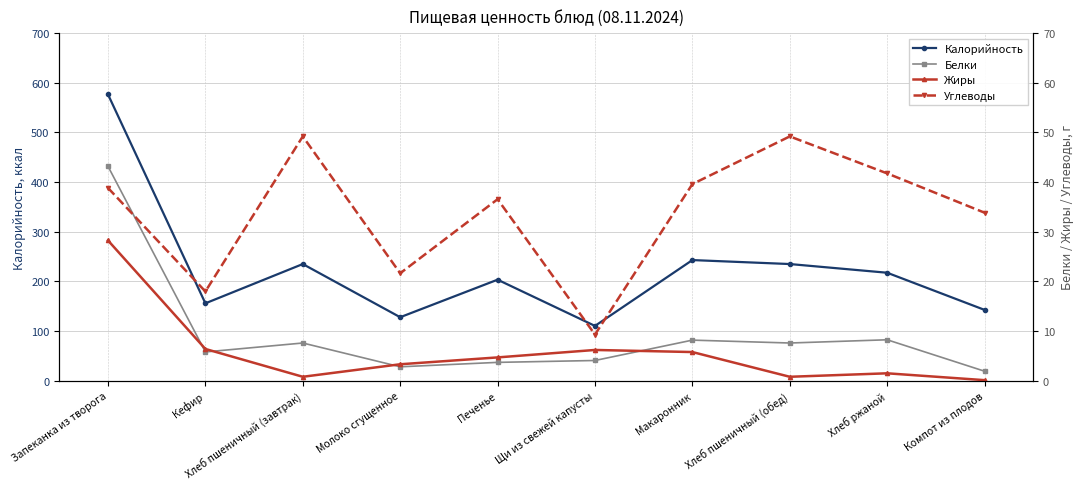

Is it true that Жиры equals 0.5 at Хлеб пшеничный (завтрак)?

False